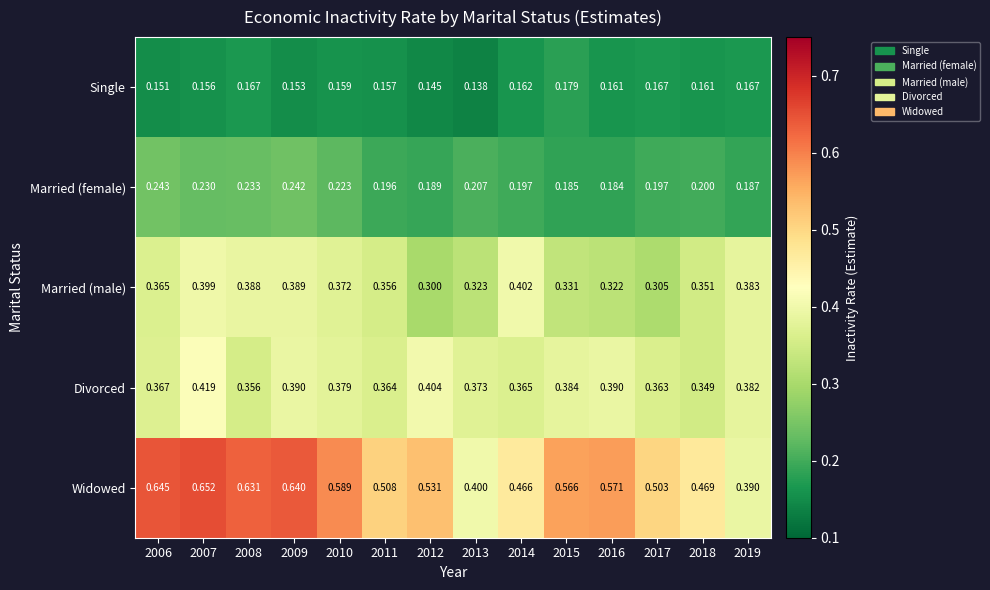

Rank the series at 2018 from lowest to highest value.

Single, Married (female), Divorced, Married (male), Widowed